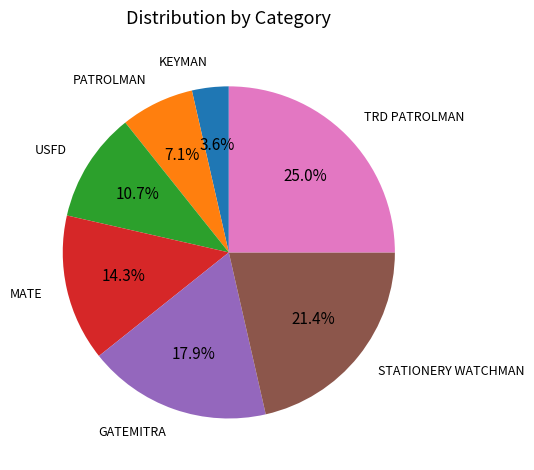

Is there any slice that represents more than half of the pie?

No